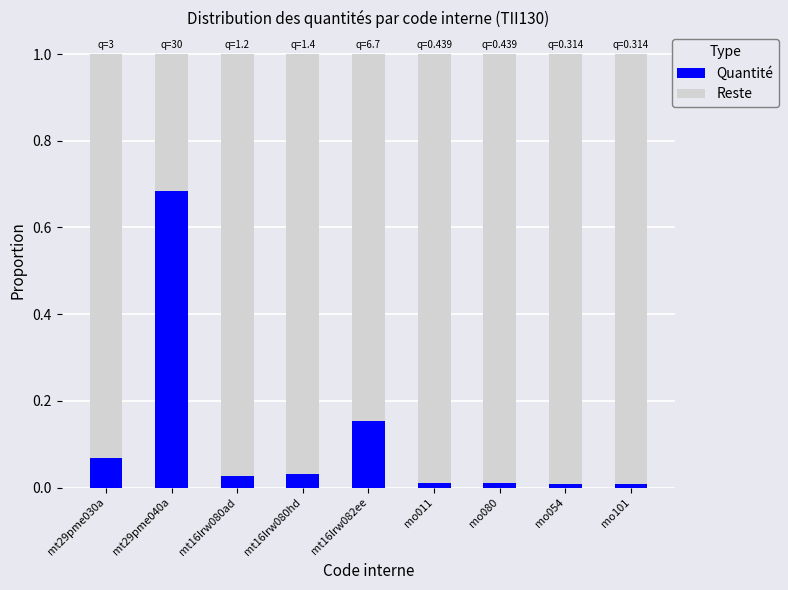

At which label does Quantité reach its peak?

mt29pme040a